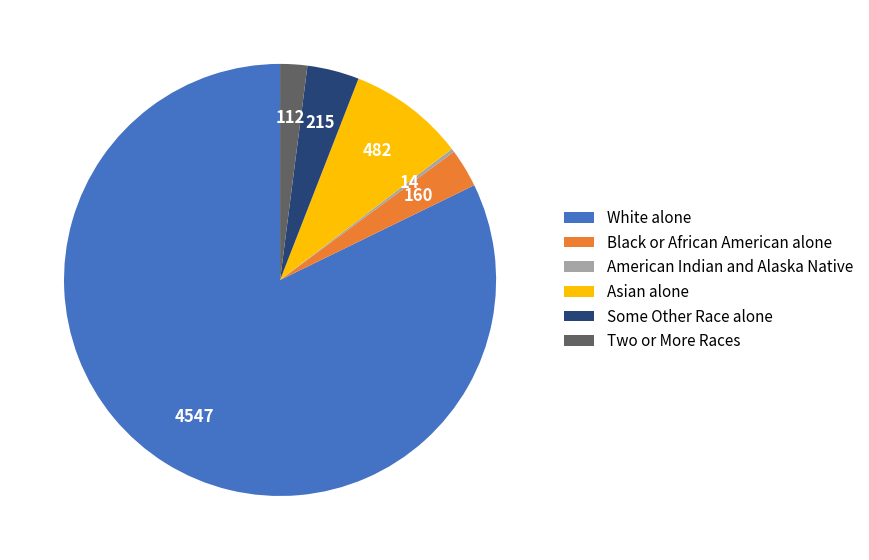

What is the largest slice in the pie chart?

White alone